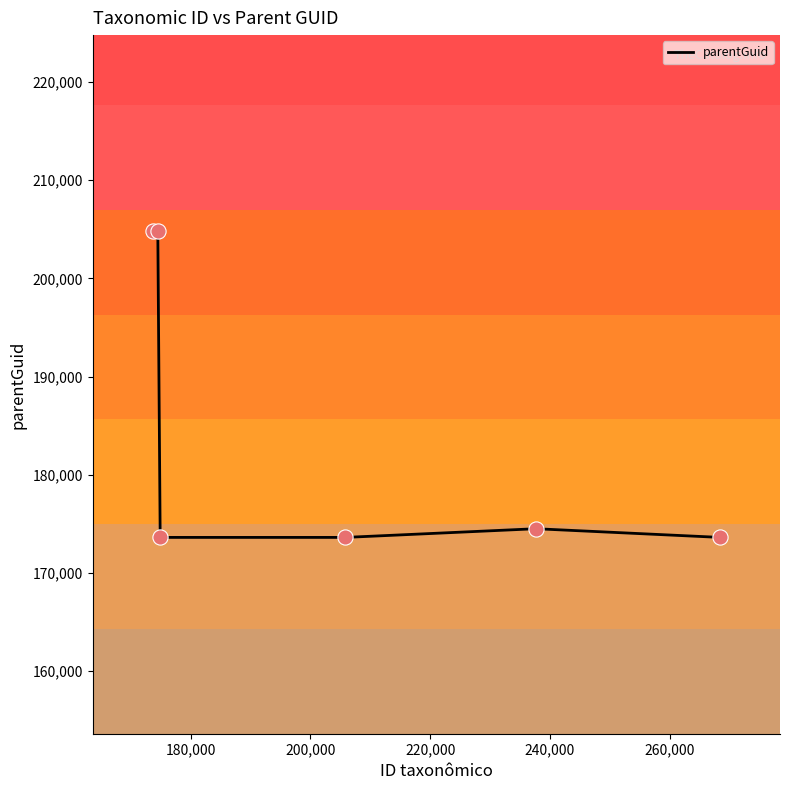

True or false: there are more than 2 points higher than both neighbors.

False